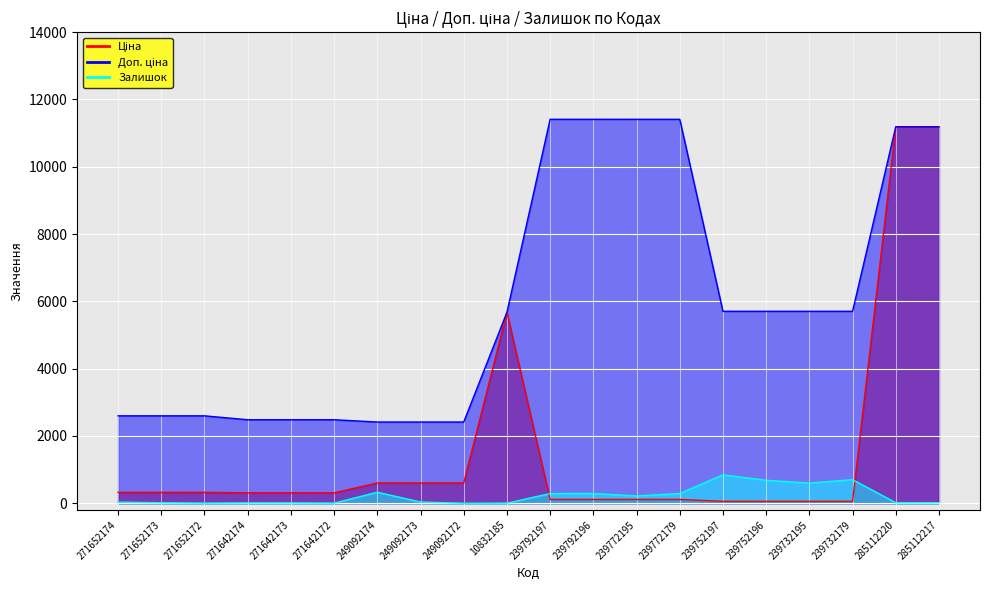

The Залишок series shows 683.0 at 239752196. True or false?

True